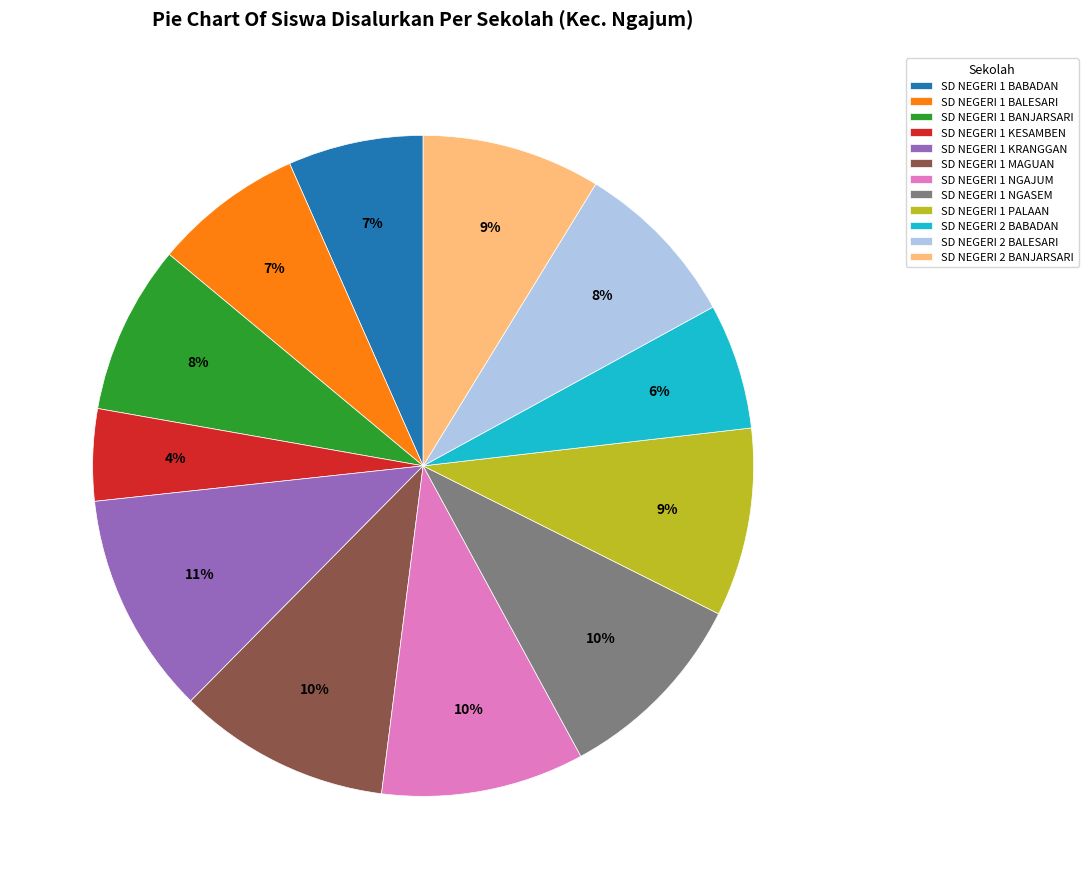

How many segments does this pie chart have?

12